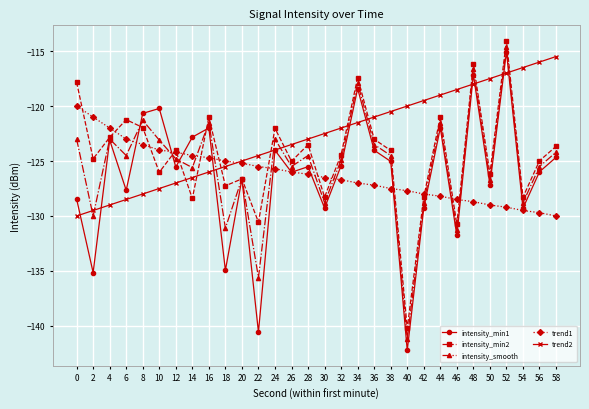

The intensity_smooth series shows -53.0 at 42. True or false?

False